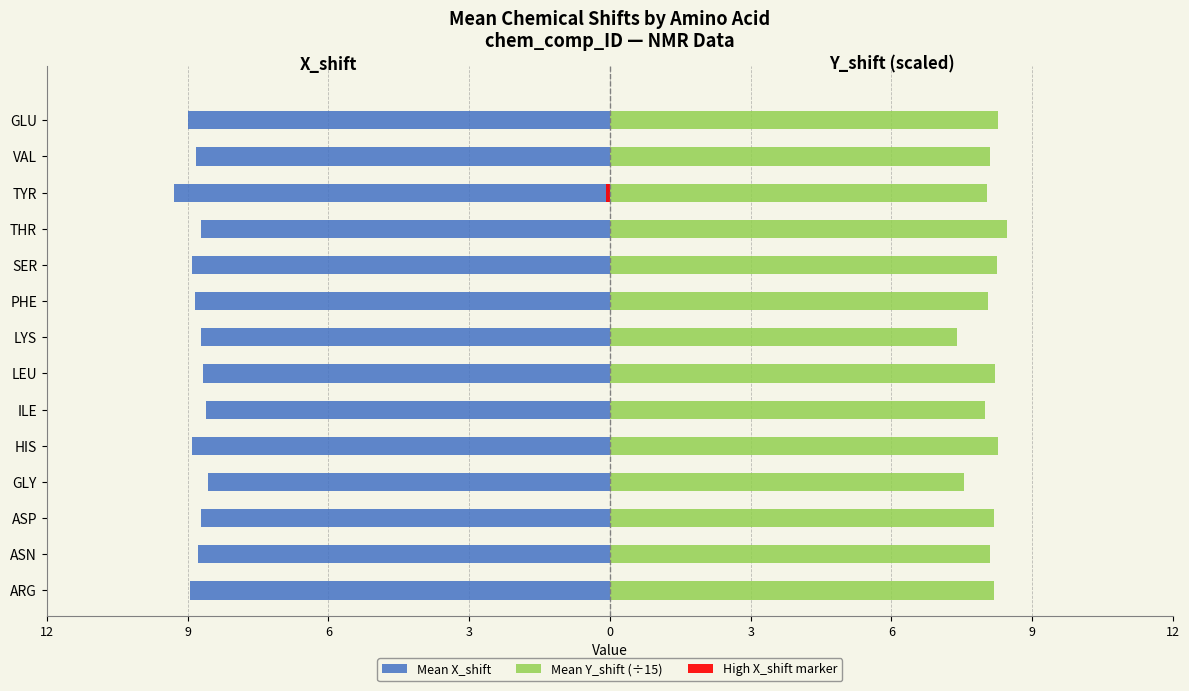

Is it true that Mean X_shift equals -8.6 at GLY?

True